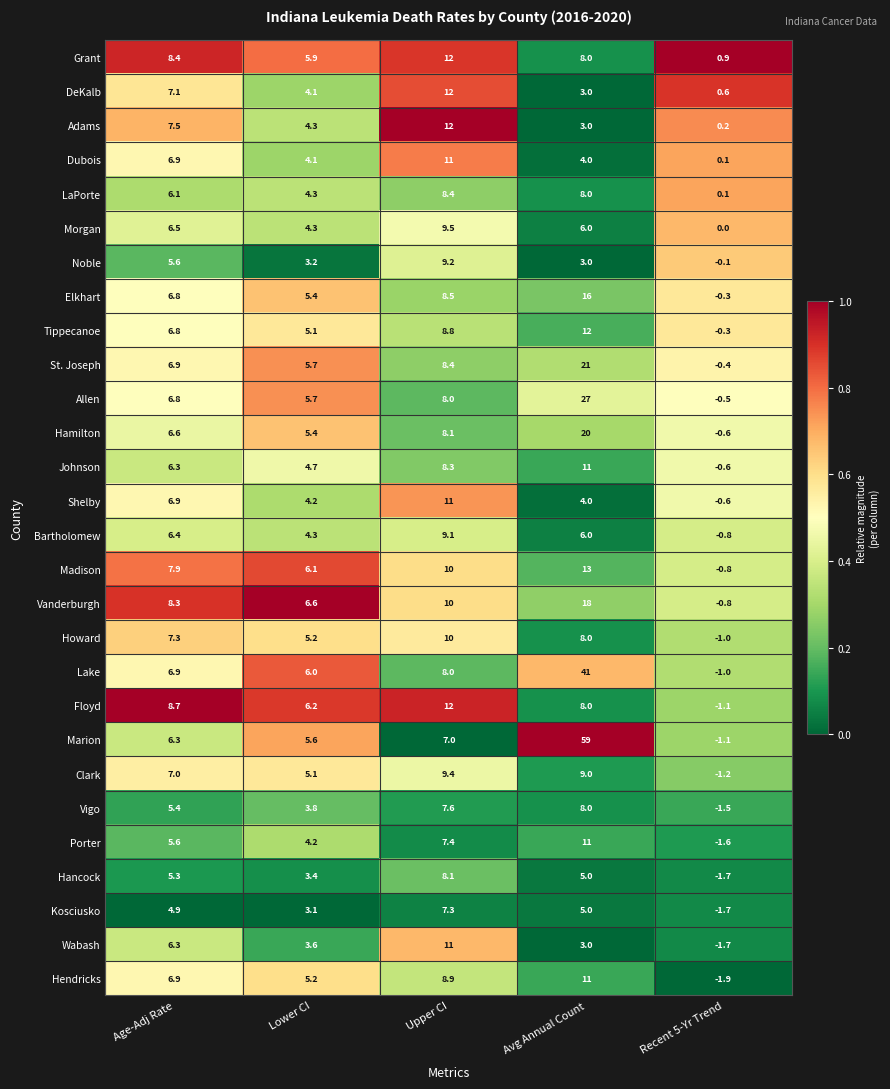

At how many categories does at least one series exceed 0?

5